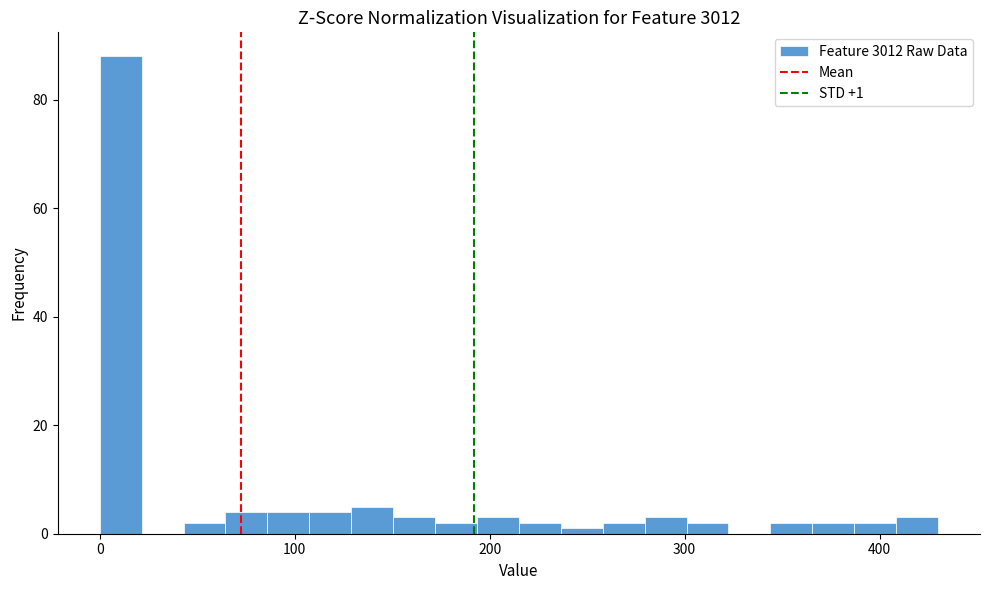

Read against the x-axis, roughly where is the centre of the tallest bar?

10